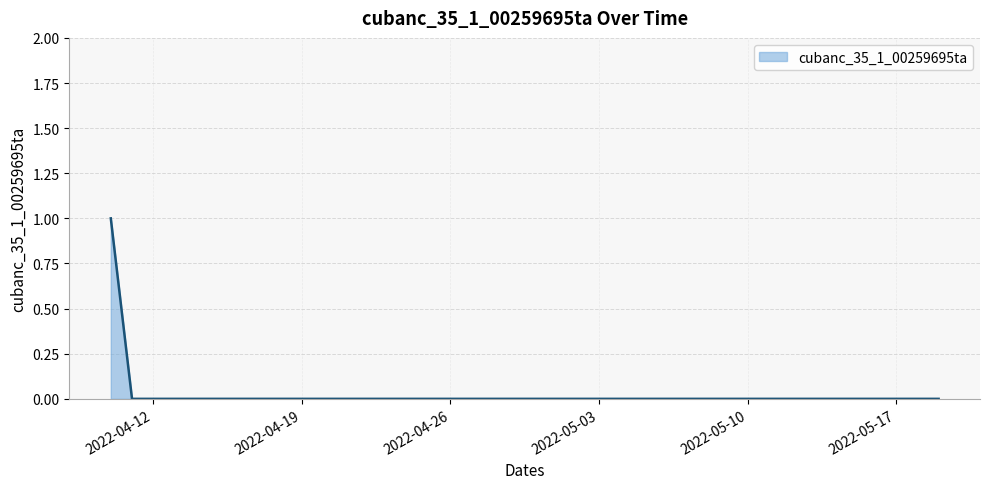

How many lines are shown in the chart?

1